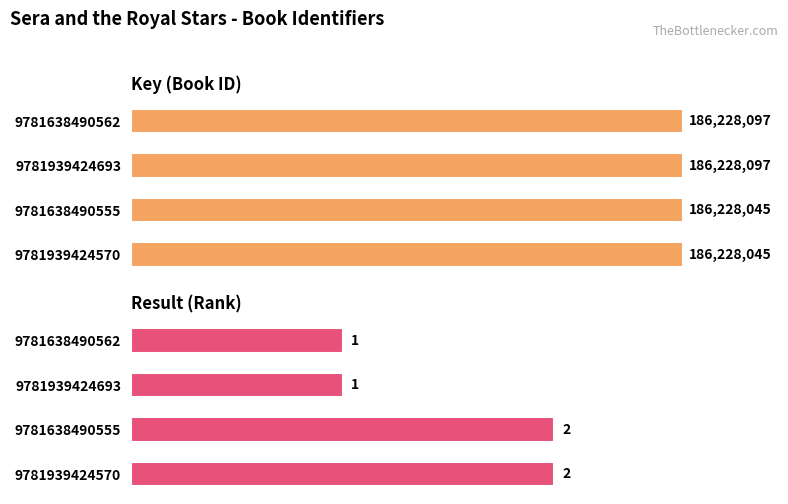

At 9781638490562, list the series in order from largest to smallest.

Key, Result